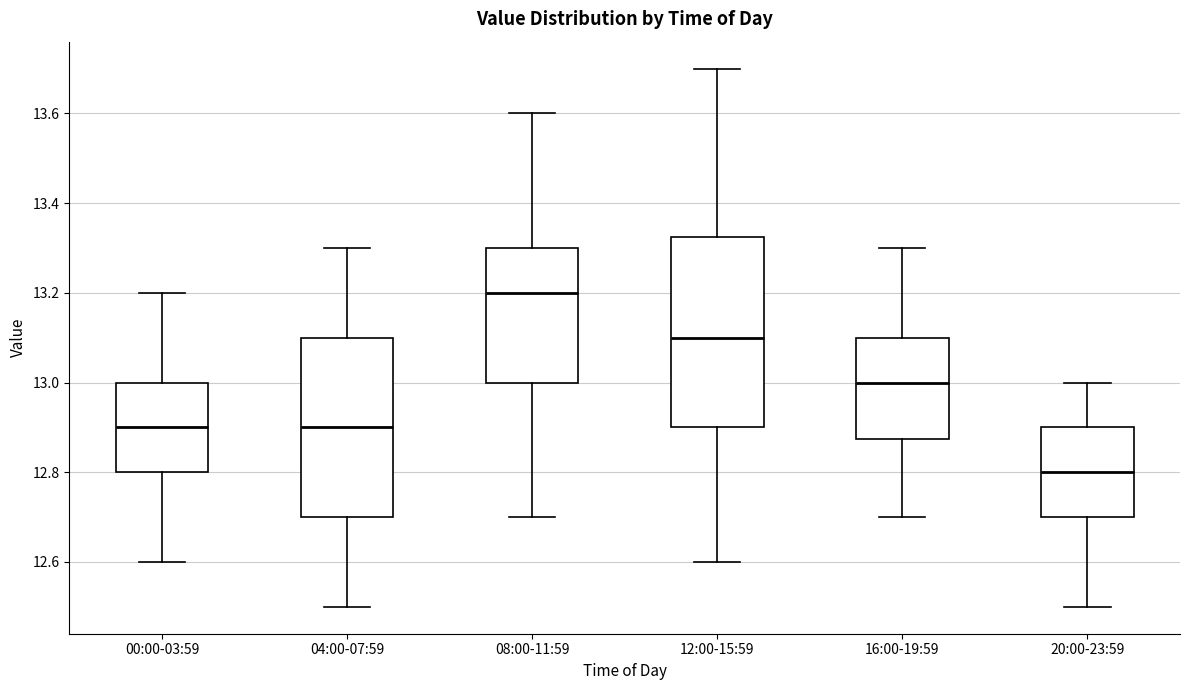

Reading left to right, read every box against the y-axis: the position of its median line, the range the box covers, and the ends of its whiskers. The values are not printed on the chart, so give them approximately, as read against the axis.

00:00-03:59: median 12.90, box 12.80 to 13.00, whiskers 12.60 to 13.20
04:00-07:59: median 12.90, box 12.70 to 13.10, whiskers 12.50 to 13.30
08:00-11:59: median 13.20, box 13.00 to 13.30, whiskers 12.70 to 13.60
12:00-15:59: median 13.10, box 12.90 to 13.32, whiskers 12.60 to 13.70
16:00-19:59: median 13.00, box 12.88 to 13.10, whiskers 12.70 to 13.30
20:00-23:59: median 12.80, box 12.70 to 12.90, whiskers 12.50 to 13.00